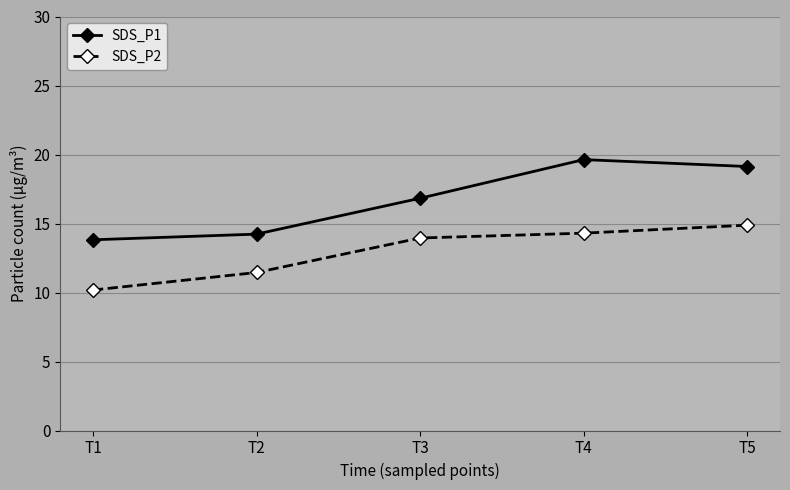

At which category does SDS_P1 reach its first local peak?

T4